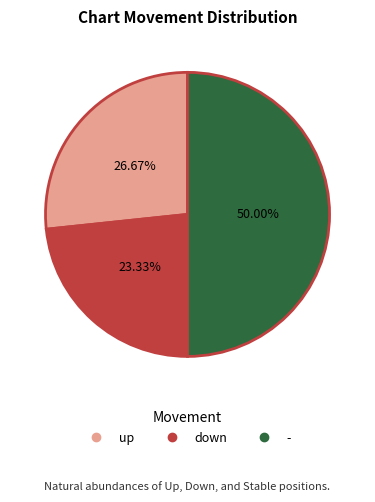

Which has a higher value, up or down?

up